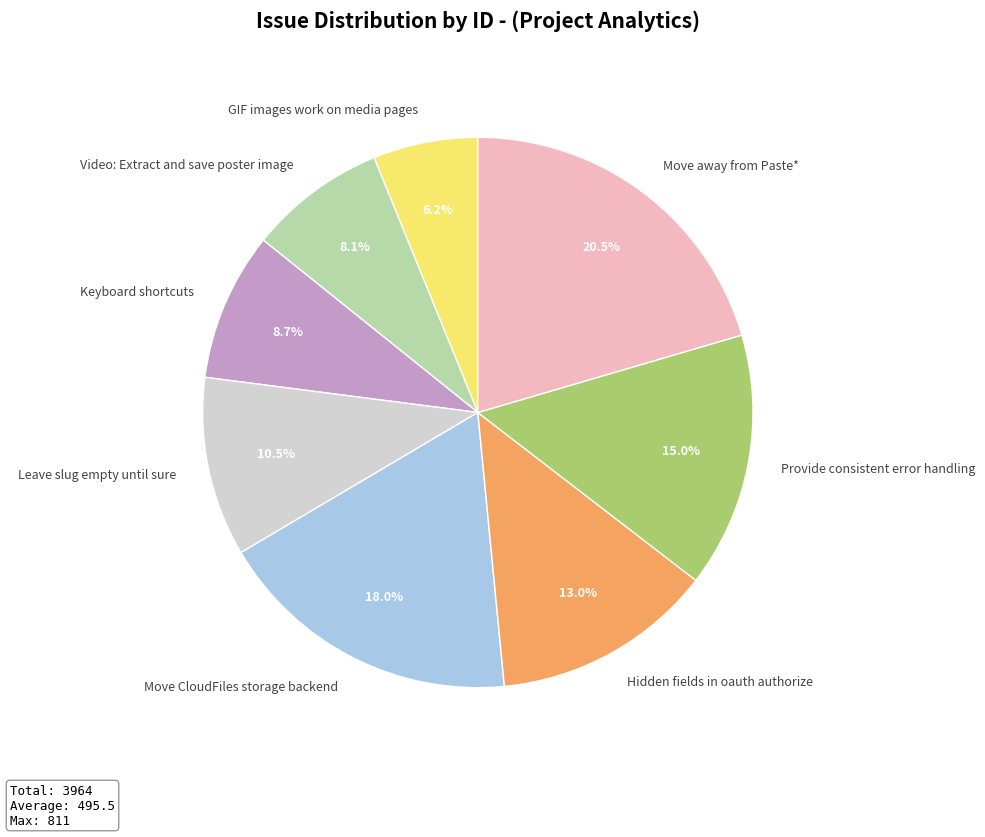

Does Video: Extract and save poster image represent more than half of the total?

No